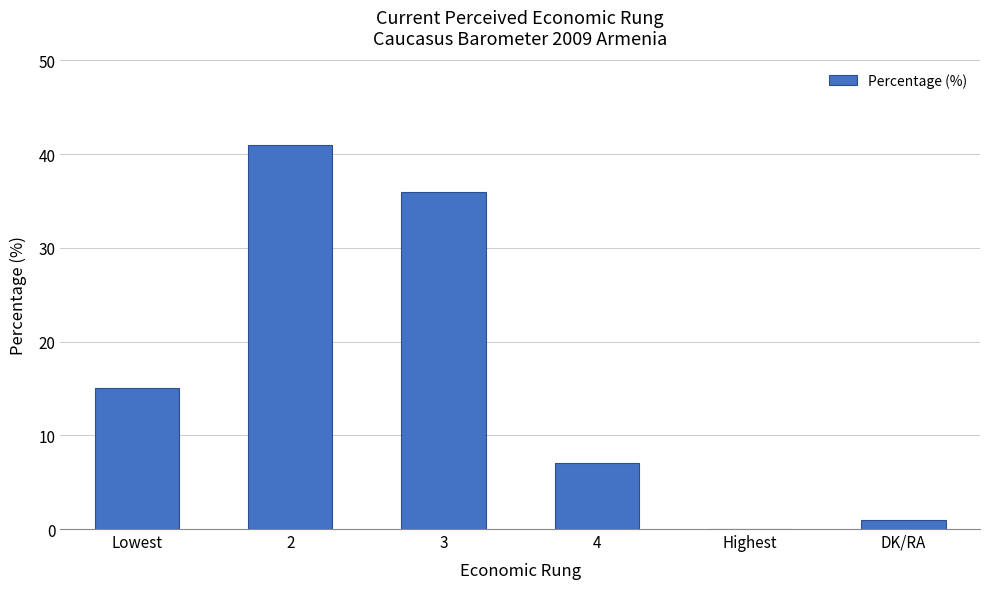

Which has a higher value, DK/RA or 3?

3